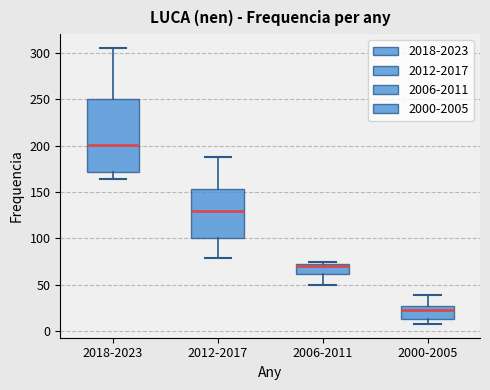

Reading left to right, transcribe this box plot: for each box, give where its median line is, the range the box spans, and where its two whiskers end, as read against the y-axis. The values are not printed on the chart, so give them approximately, as read against the axis.

2018-2023: median 200, box 170 to 250, whiskers 165 to 305
2012-2017: median 130, box 100 to 155, whiskers 80 to 190
2006-2011: median 70, box 60 to 75, whiskers 50 to 75 (just above the box's upper edge)
2000-2005: median 25, box 15 to 30, whiskers 10 to 40